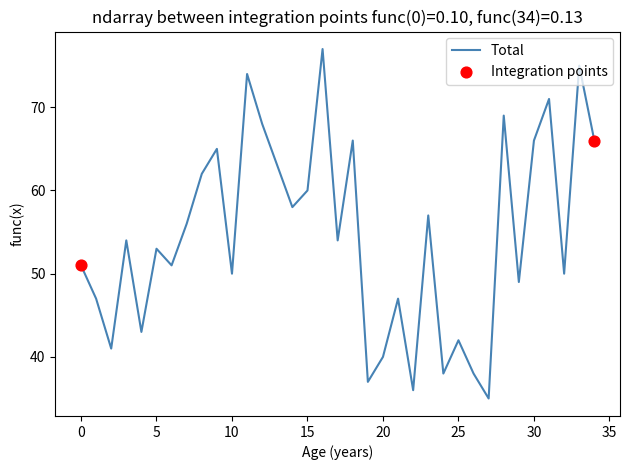

What is the greatest value displayed?

77